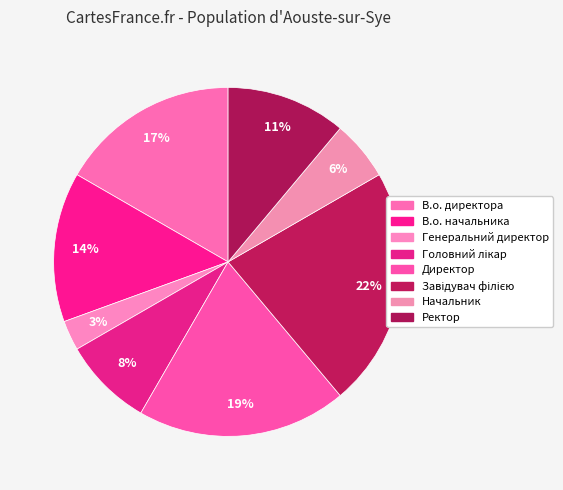

True or false: В.о. начальника accounts for 14% of the total.

True